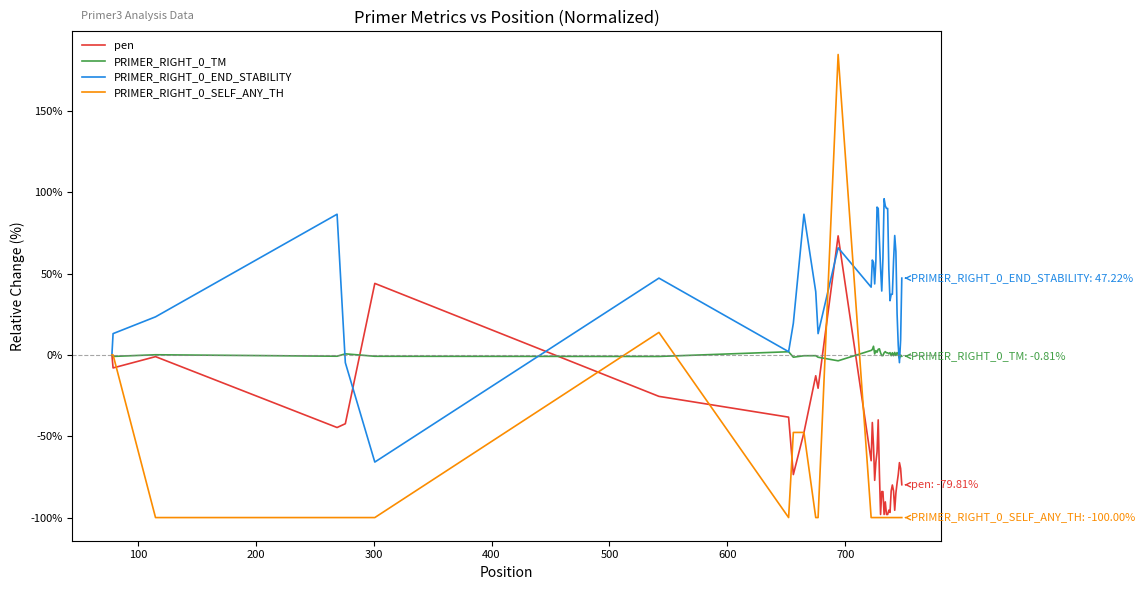

Which series has the largest total across all categories?

PRIMER_RIGHT_0_END_STABILITY